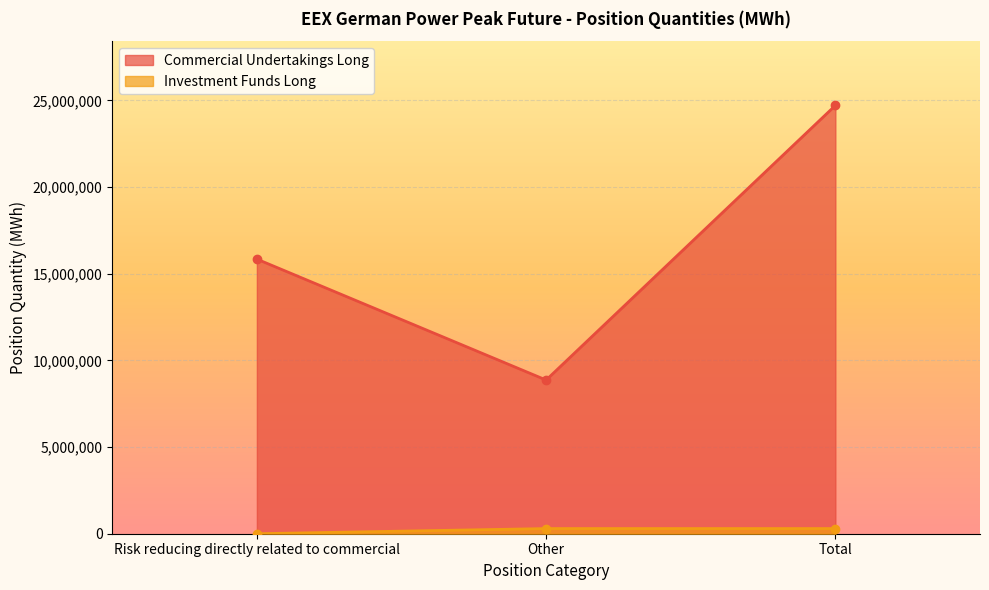

At which category does the chart reach its peak across all series?

Total